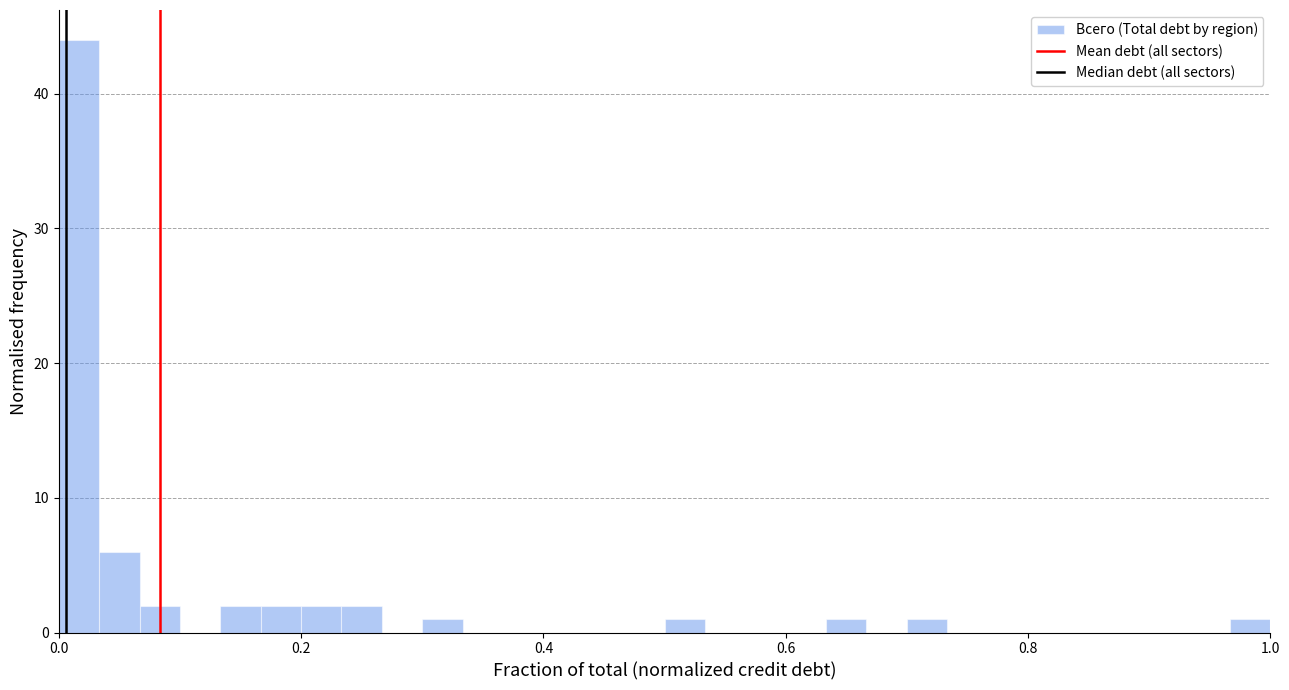

Around what value on the x-axis is the tallest bar? Give the approximate position of its centre, as read against the axis.

0.02